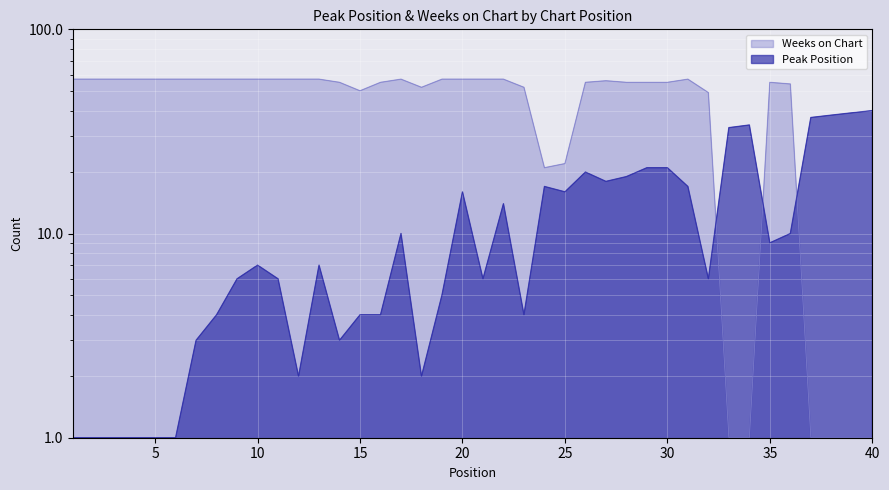

Which series has the largest total across all categories?

Weeks on Chart